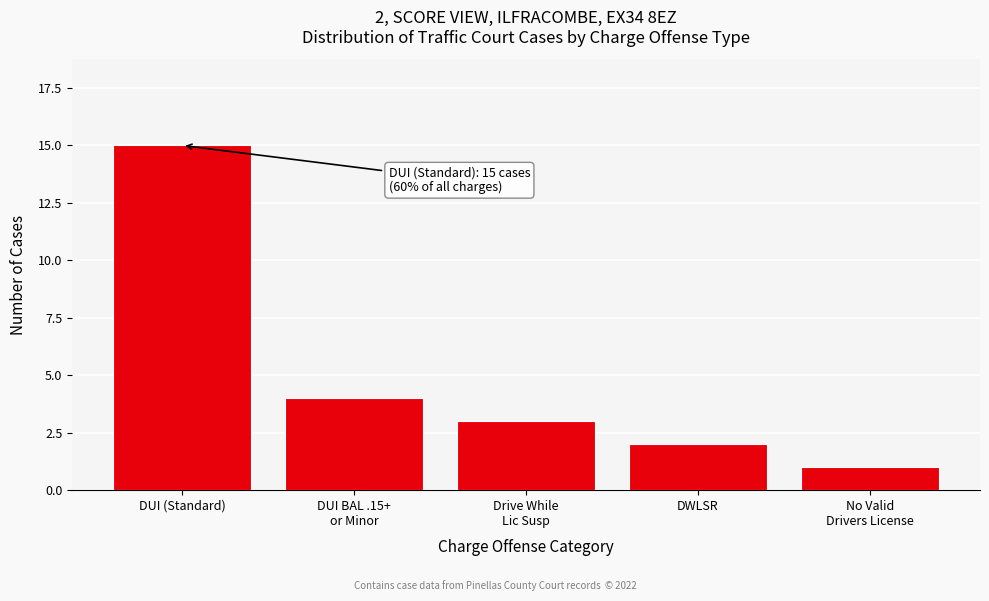

Reading left to right, extract all data points from this chart.

15	4	3	2	1